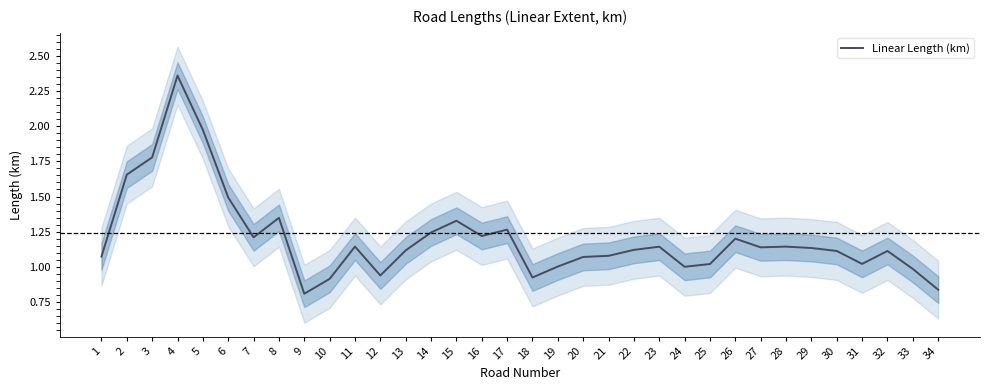

Reading left to right, extract all data points from this chart.

1.1	1.7	1.8	2.4	2.0	1.5	1.2	1.3	0.8	0.9	1.1	0.9	1.1	1.2	1.3	1.2	1.3	0.9	1.0	1.1	1.1	1.1	1.1	1.0	1.0	1.2	1.1	1.1	1.1	1.1	1.0	1.1	1.0	0.8